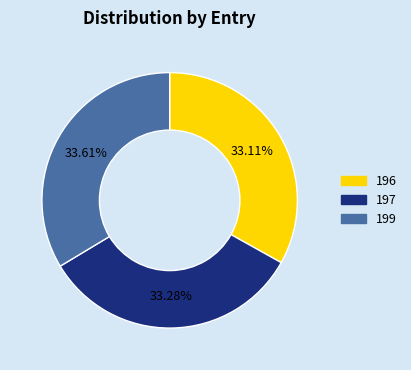

Is there a majority slice in this chart?

No